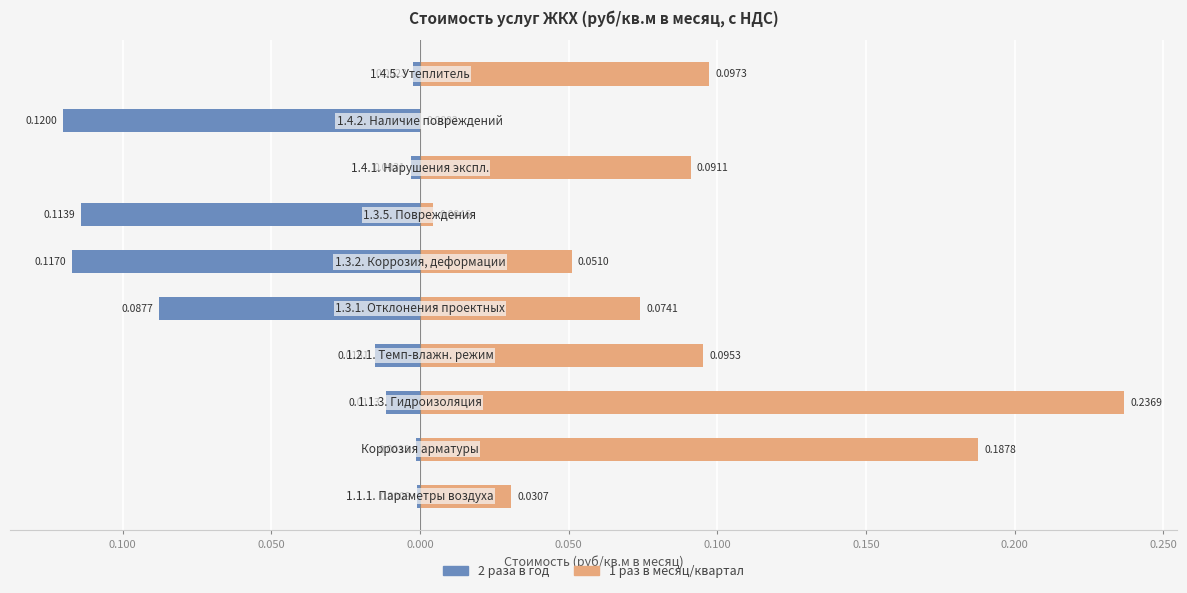

Is the value of 1 раз в месяц/квартал at 0.050 greater than the value of 2 раза в год at 0.050?

Yes